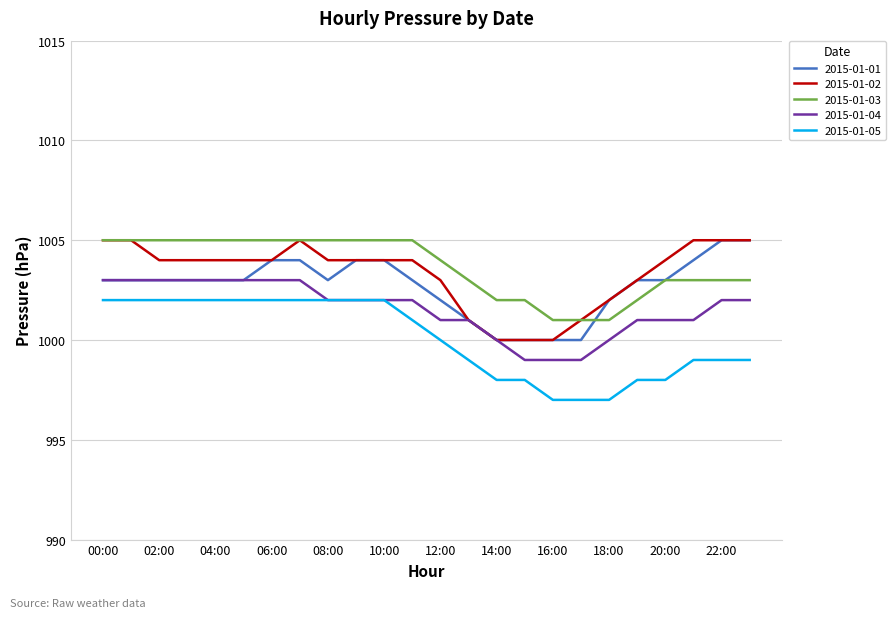

True or false: 2015-01-02 and 2015-01-05 cross at least once.

False